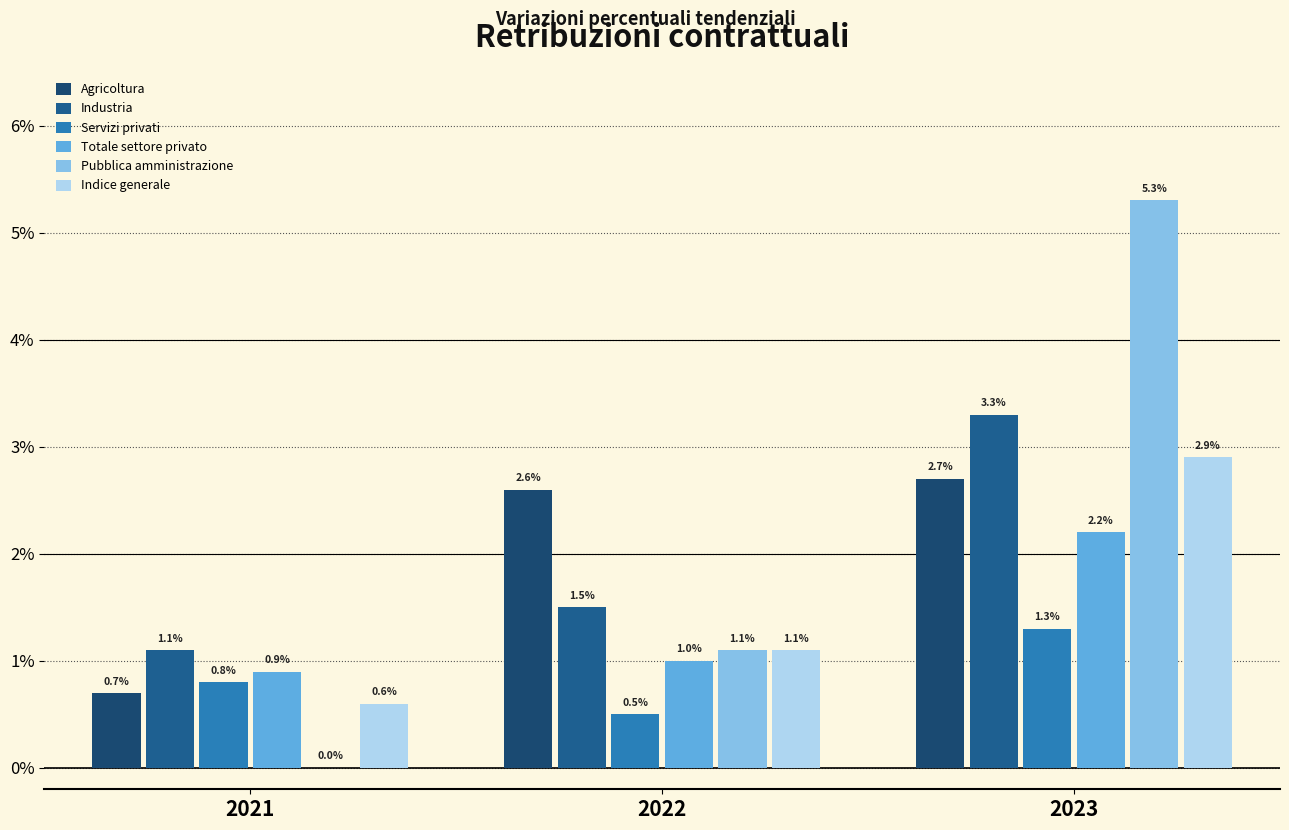

Reading left to right, list all the values displayed in this chart.

Agricoltura: 2021=0.7	2022=2.6	2023=2.7
Industria: 2021=1.1	2022=1.5	2023=3.3
Servizi privati: 2021=0.8	2022=0.5	2023=1.3
Totale settore privato: 2021=0.9	2022=1.0	2023=2.2
Pubblica amministrazione: 2021=0.0	2022=1.1	2023=5.3
Indice generale: 2021=0.6	2022=1.1	2023=2.9